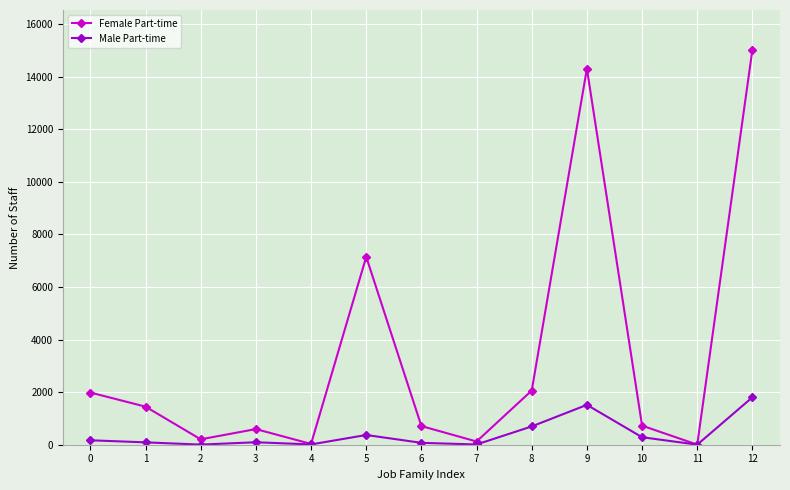

In Female Part-time, how many points are lower than both neighbors (excluding endpoints)?

4